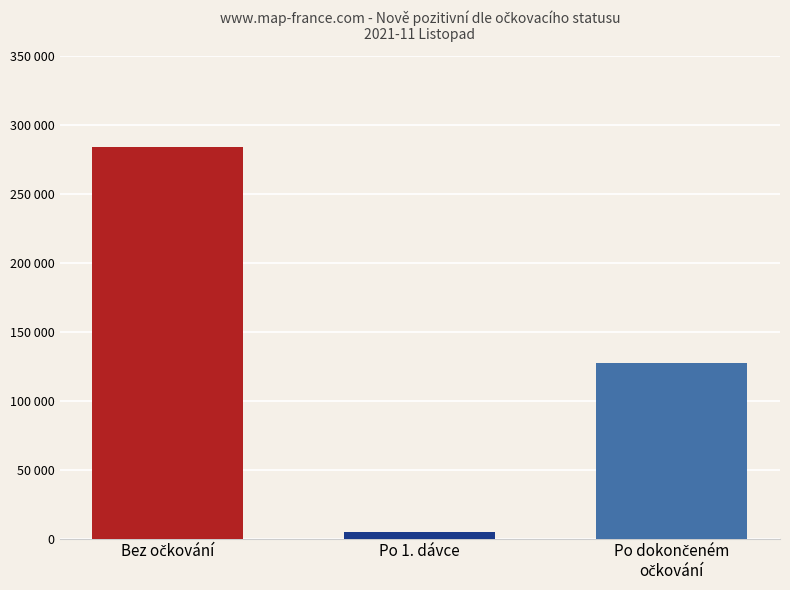

What is the approximate value at Bez očkování?

283675